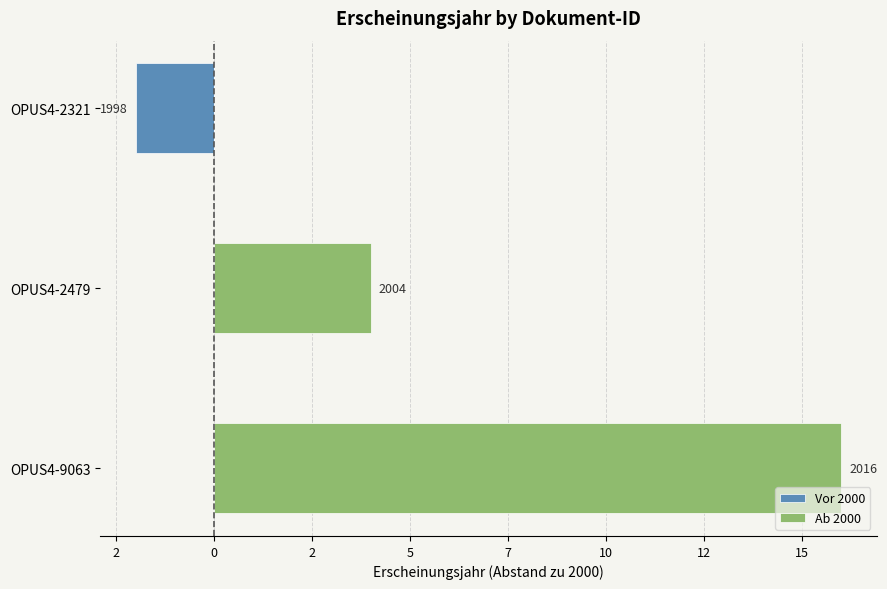

How many data points does each series have?

3